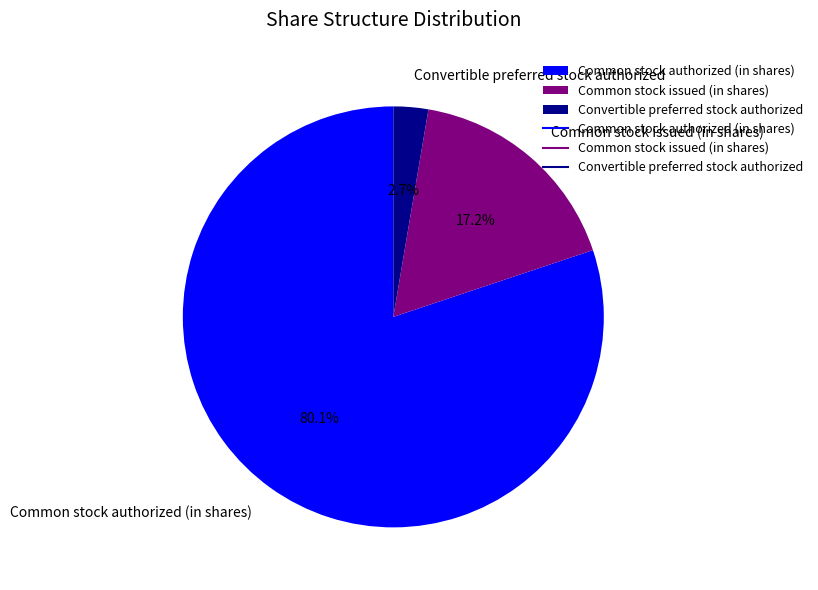

Rank the categories by value from highest to lowest.

Common stock authorized (in shares), Common stock issued (in shares), Convertible preferred stock authorized